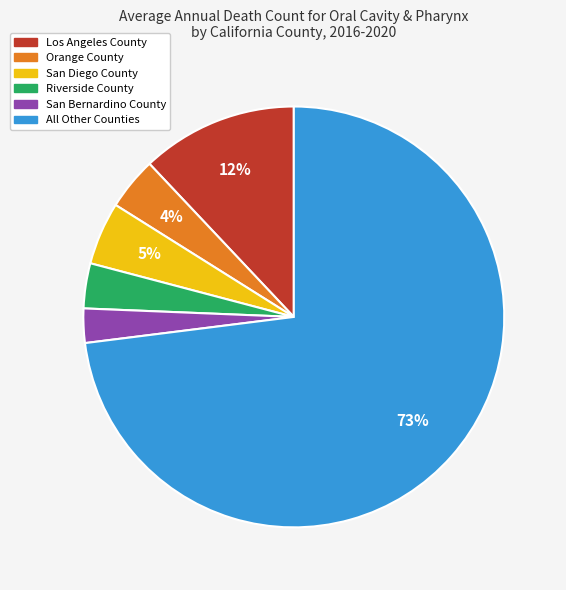

Is there a majority slice in this chart?

Yes